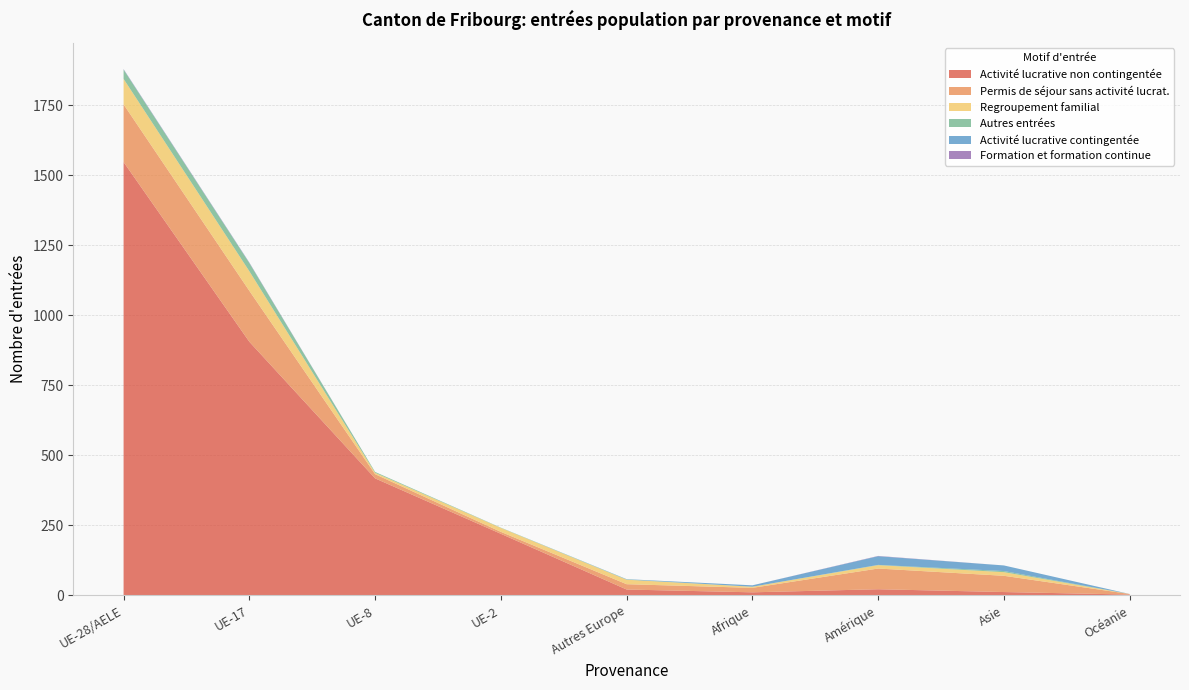

Reading left to right, extract all data points from this chart.

Activité lucrative non contingentée: 1548	906	418	220	21	11	22	12	3
Permis de séjour sans activité lucrat.: 206	182	15	7	19	16	74	58	2
Regroupement familial: 91	70	5	14	16	4	12	13	0
Autres entrées: 33	29	3	1	1	0	1	4	0
Activité lucrative contingentée: 1	1	0	0	1	5	31	20	0
Formation et formation continue: 1	1	0	0	0	0	1	0	0